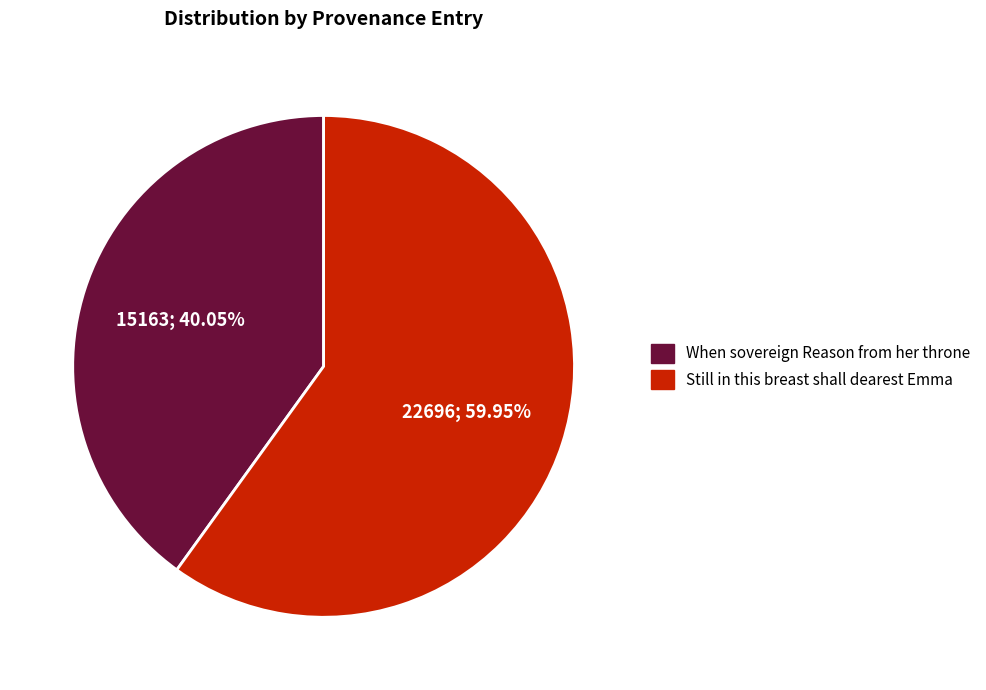

How many slices are in this pie chart?

2